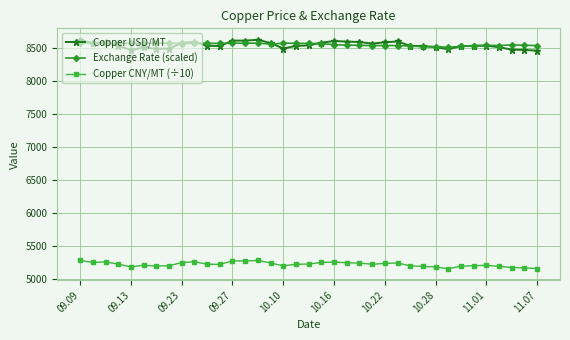

True or false: Exchange Rate (scaled) and Copper CNY/MT (÷10) intersect in this chart.

False